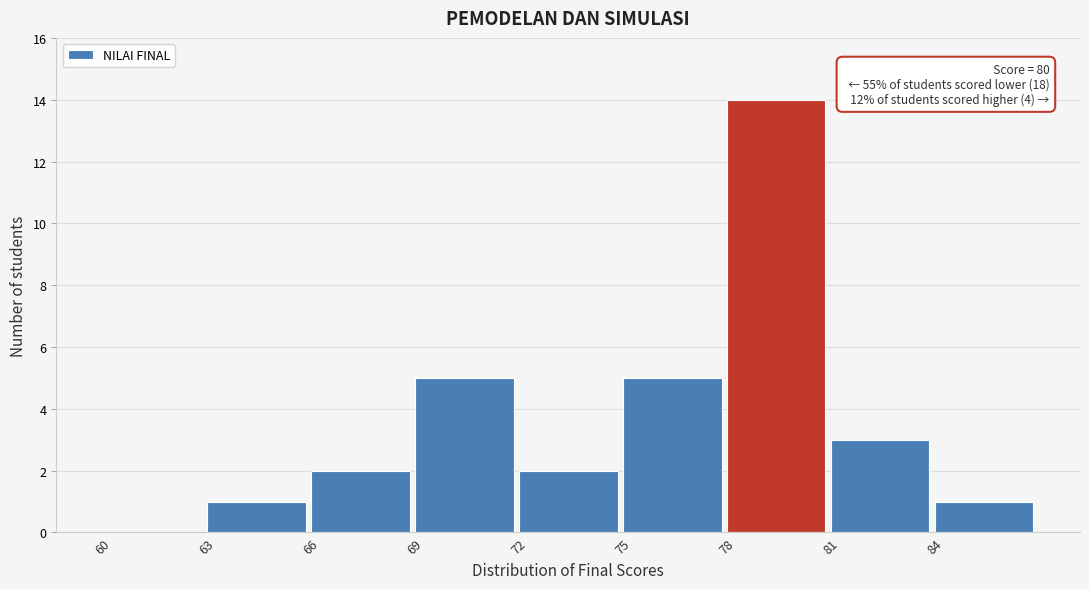

Over which range of the x-axis is the bar tallest?

78 to 81